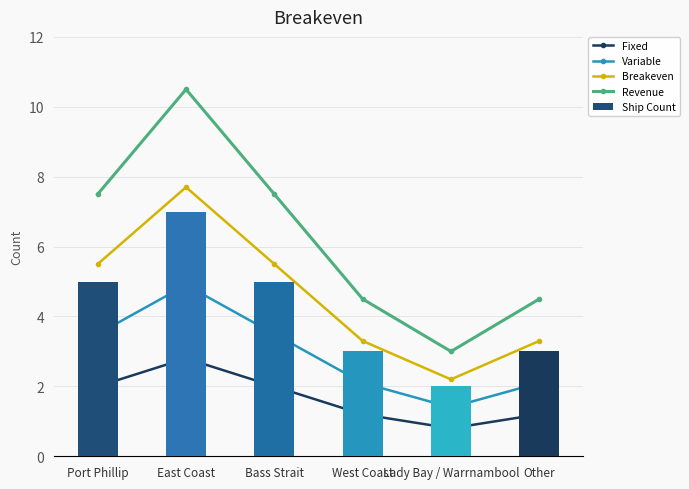

Count the Ship Count values in the range 3 to 5.

4